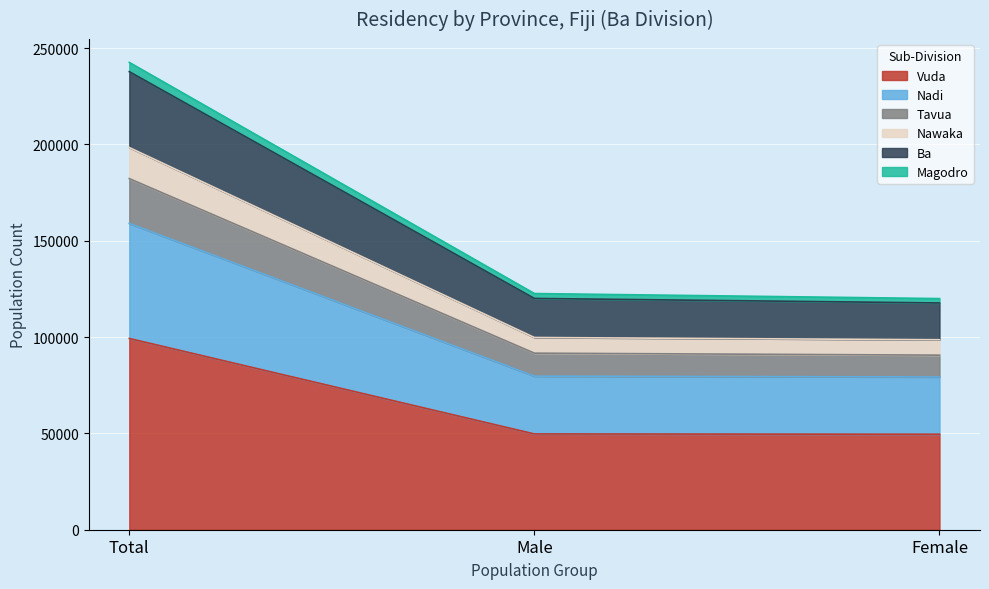

Which category has the highest value in the Vuda series?

Total